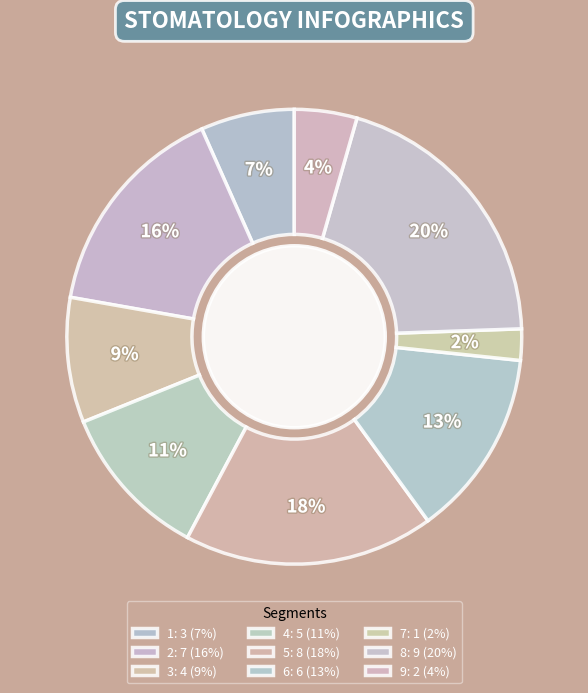

To the nearest percent, what portion does 2 represent?

16%